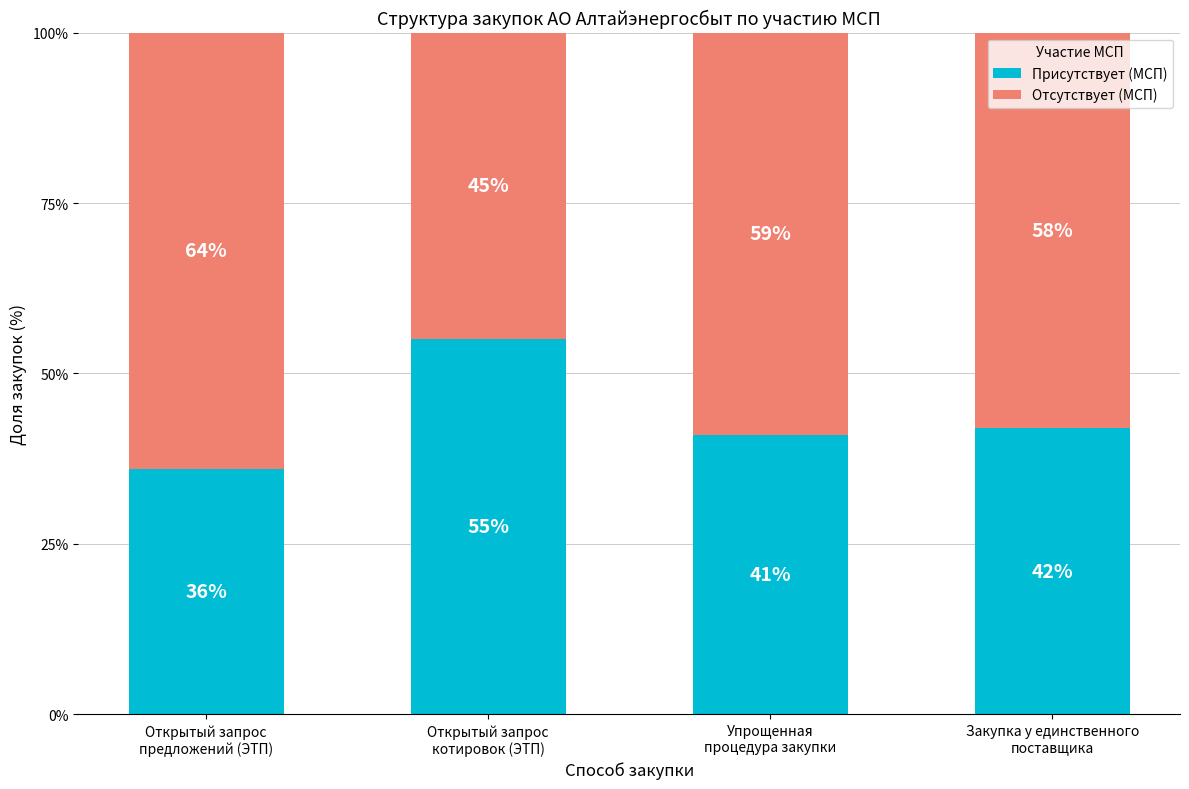

What is the highest value of the Присутствует (МСП) series?

55